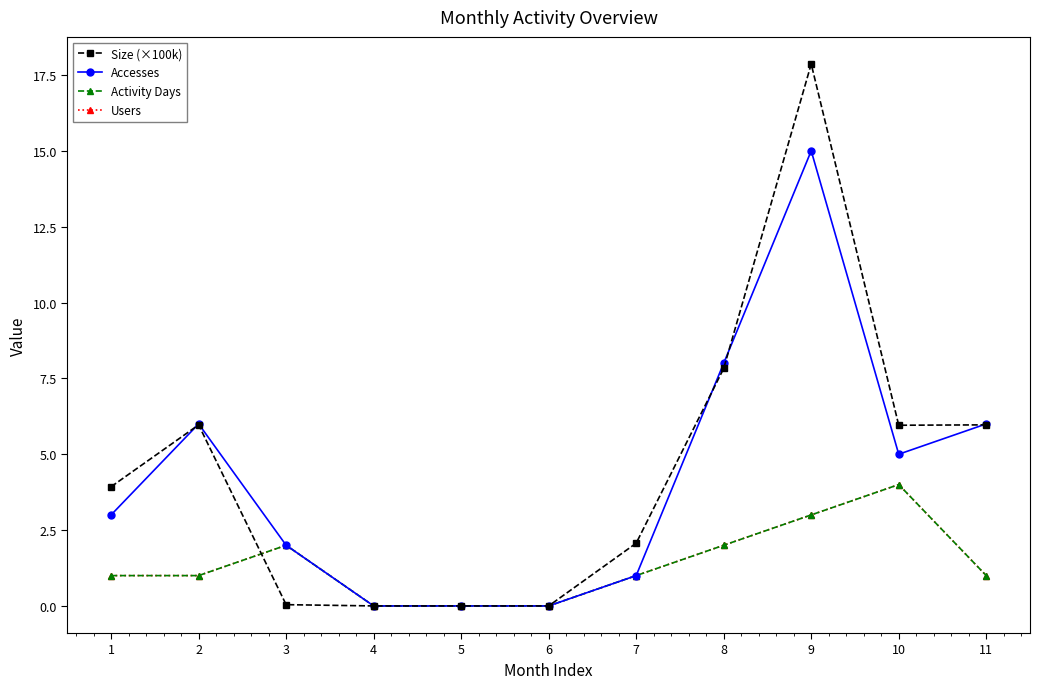

Is this an area chart (filled region under the line)?

No